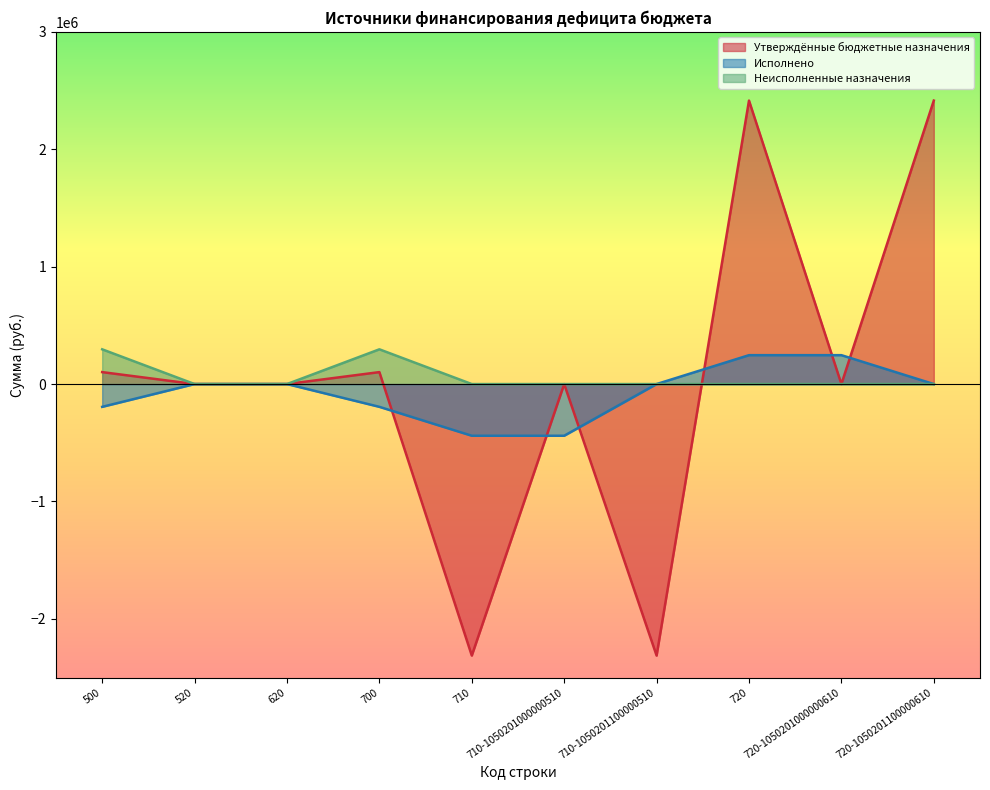

Reading left to right, what are all the values shown in this chart?

Утверждённые бюджетные назначения: 101795.9	0.0	0.0	101795.9	-2312649.0	0.0	-2312649.0	2414444.9	0.0	2414444.9
Исполнено: -194090.3	0.0	0.0	-194090.3	-440218.7	-440218.7	0.0	246128.4	246128.4	0.0
Неисполненные назначения: 295886.2	0.0	0.0	295886.2	0.0	0.0	0.0	0.0	0.0	0.0